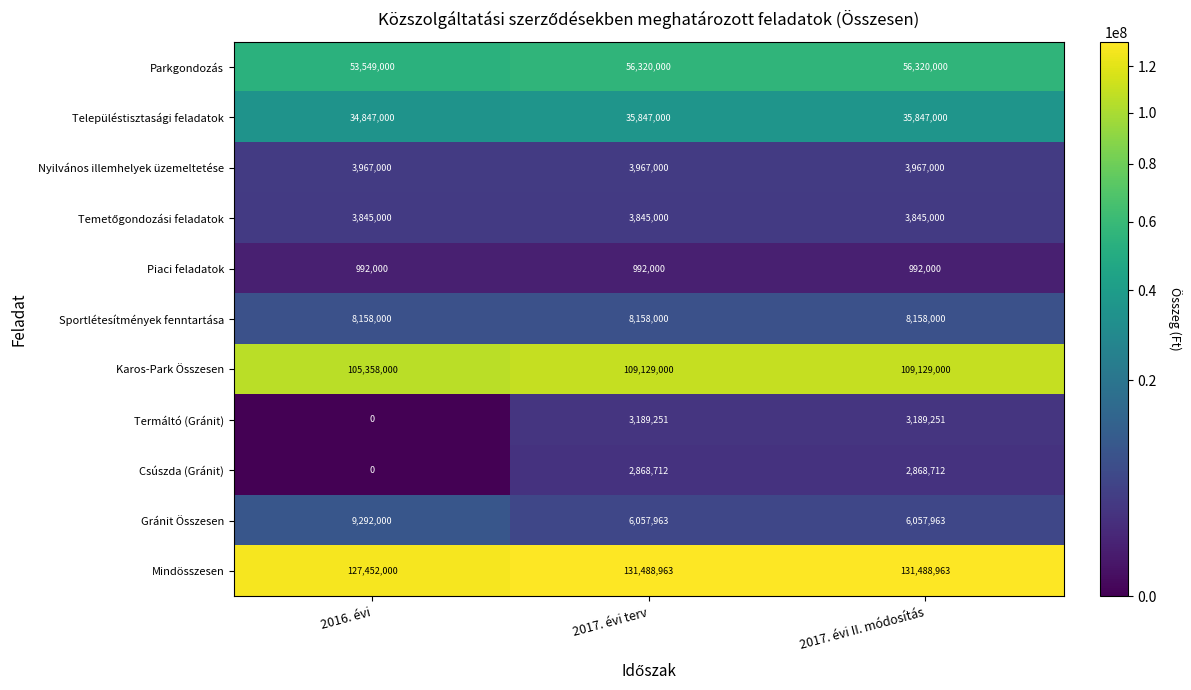

What is the difference between the maximum and minimum values in the Településtisztasági feladatok series?

1000000